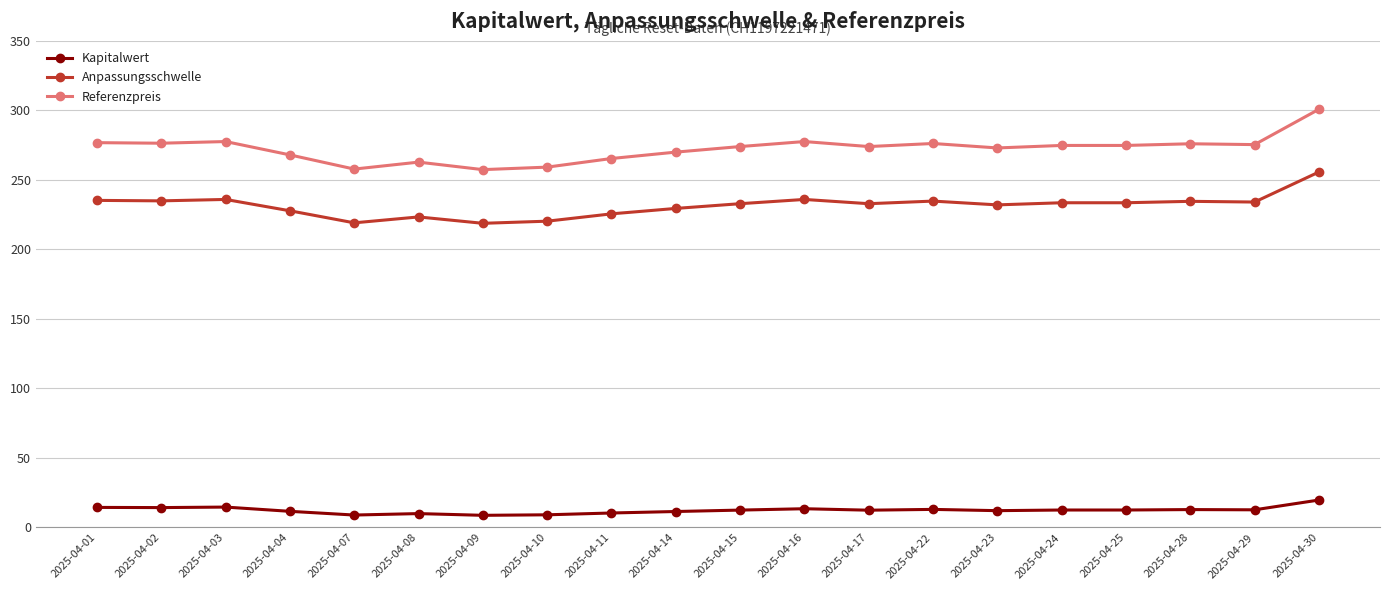

What is the sum of all Anpassungsschwelle values?

4630.8